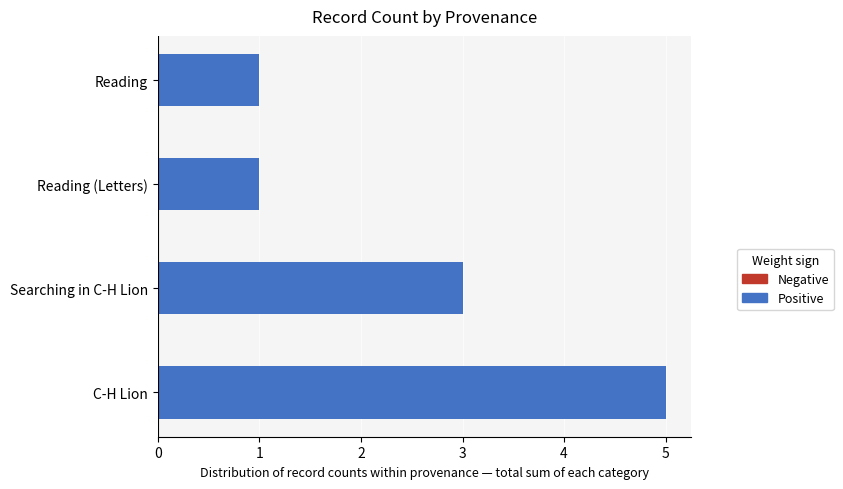

The chart shows a value of 3 at Searching in C-H Lion. True or false?

True